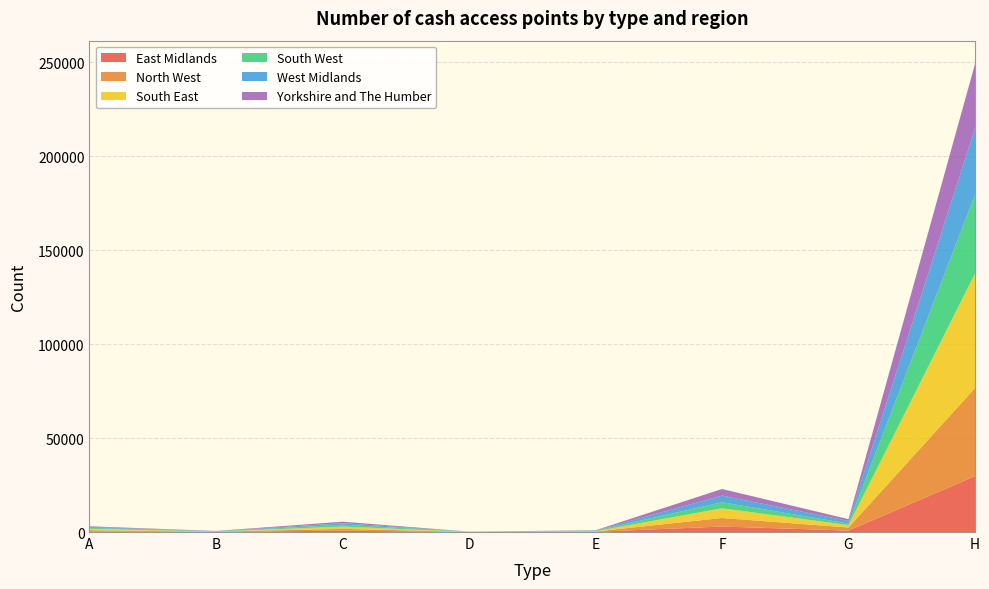

Reading left to right, list all the values displayed in this chart.

East Midlands: A=352	B=98	C=723	D=23	E=152	F=2918	G=769	H=29745
North West: A=562	B=100	C=965	D=27	E=135	F=4569	G=1636	H=46836
South East: A=814	B=69	C=1221	D=61	E=148	F=5170	G=1288	H=60968
South West: A=492	B=75	C=987	D=94	E=266	F=3195	G=799	H=42088
West Midlands: A=452	B=129	C=804	D=10	E=104	F=3547	G=1394	H=35174
Yorkshire and The Humber: A=386	B=99	C=800	D=9	E=129	F=3511	G=960	H=34259